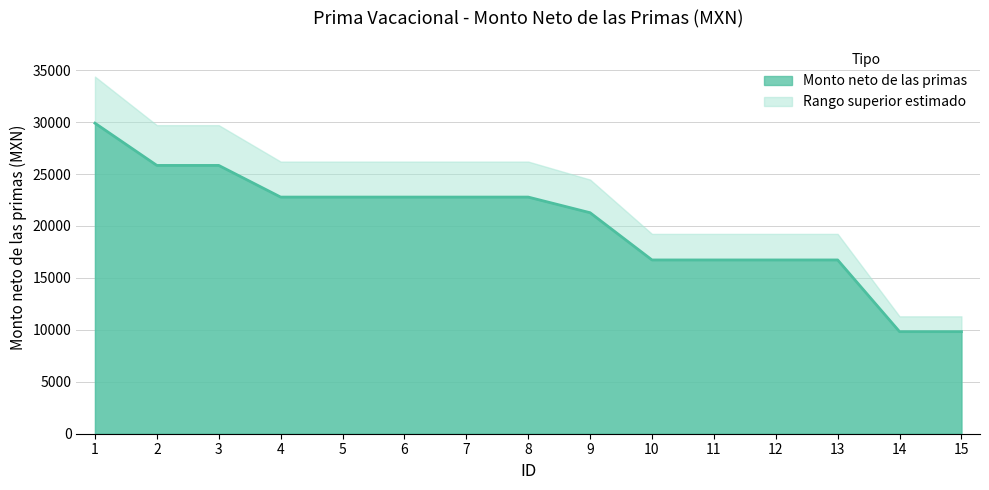

The value at 7 is 22783.9. True or false?

True